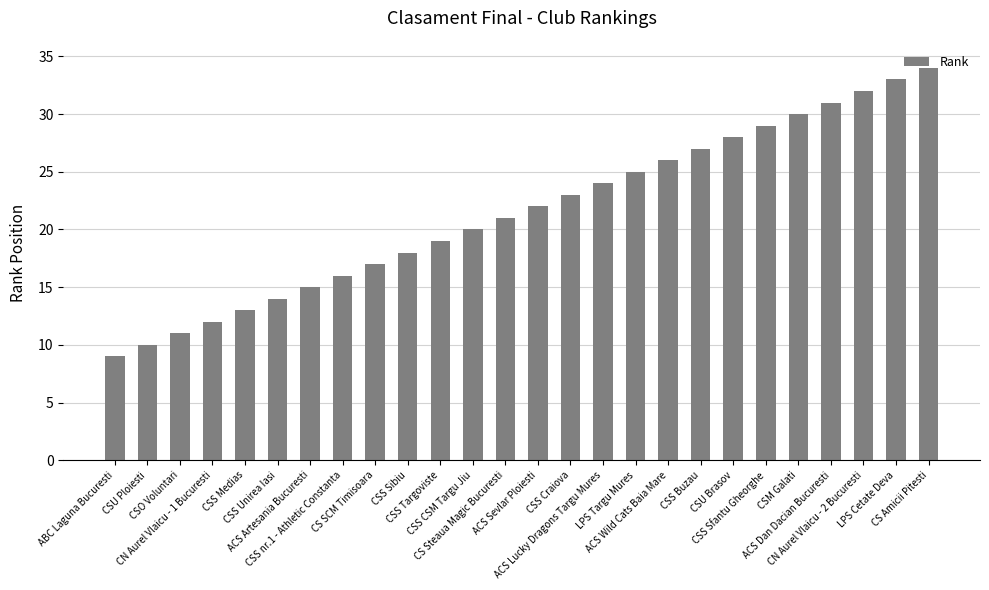

What is the sum of the values at CS Steaua Magic Bucuresti and CS Amicii Pitesti?

55